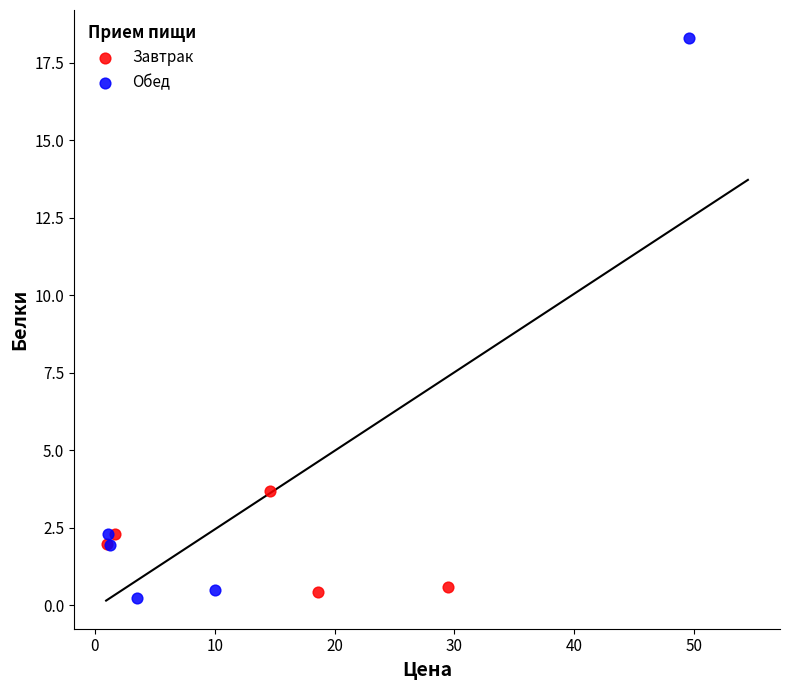

Which series has the widest spread of Y values?

Обед